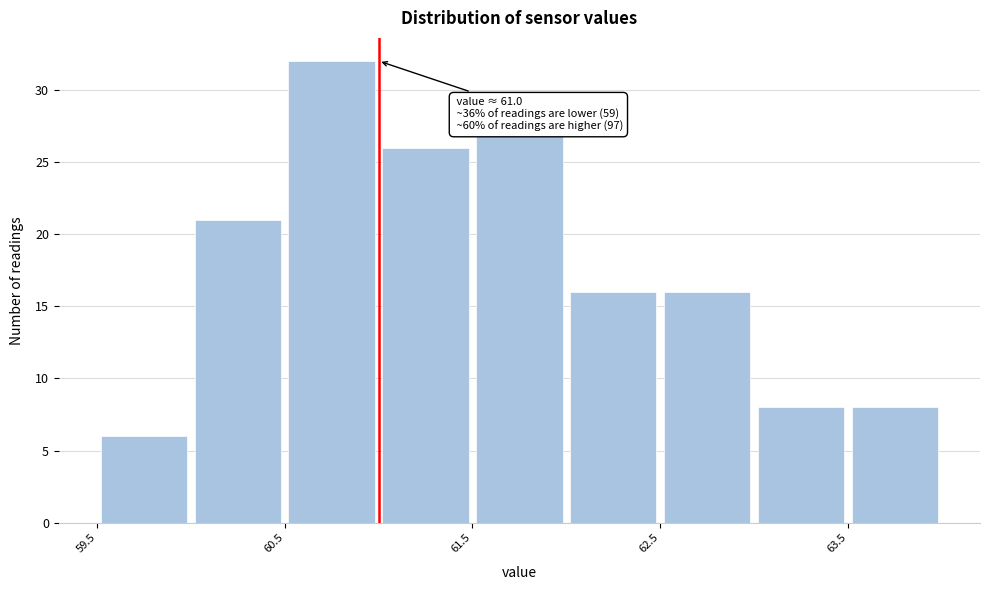

Over which range of the x-axis is the bar tallest?

60.5 to 61.0